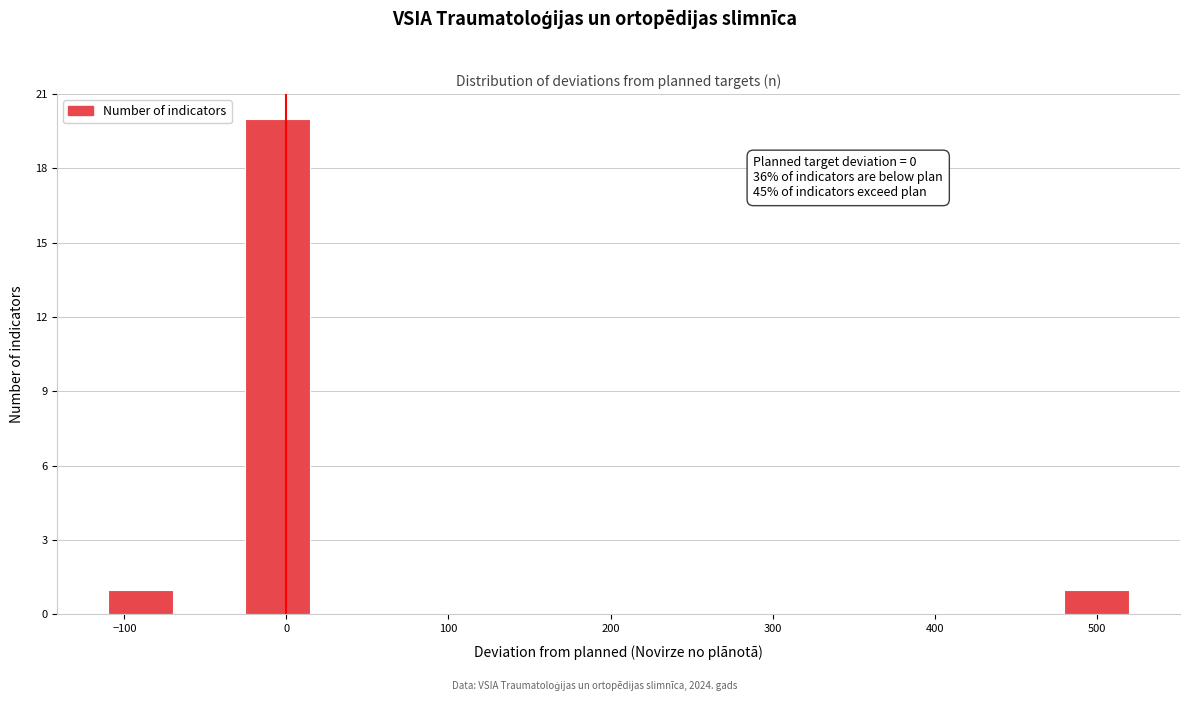

Over which range of the x-axis is the bar tallest?

-30 to 20